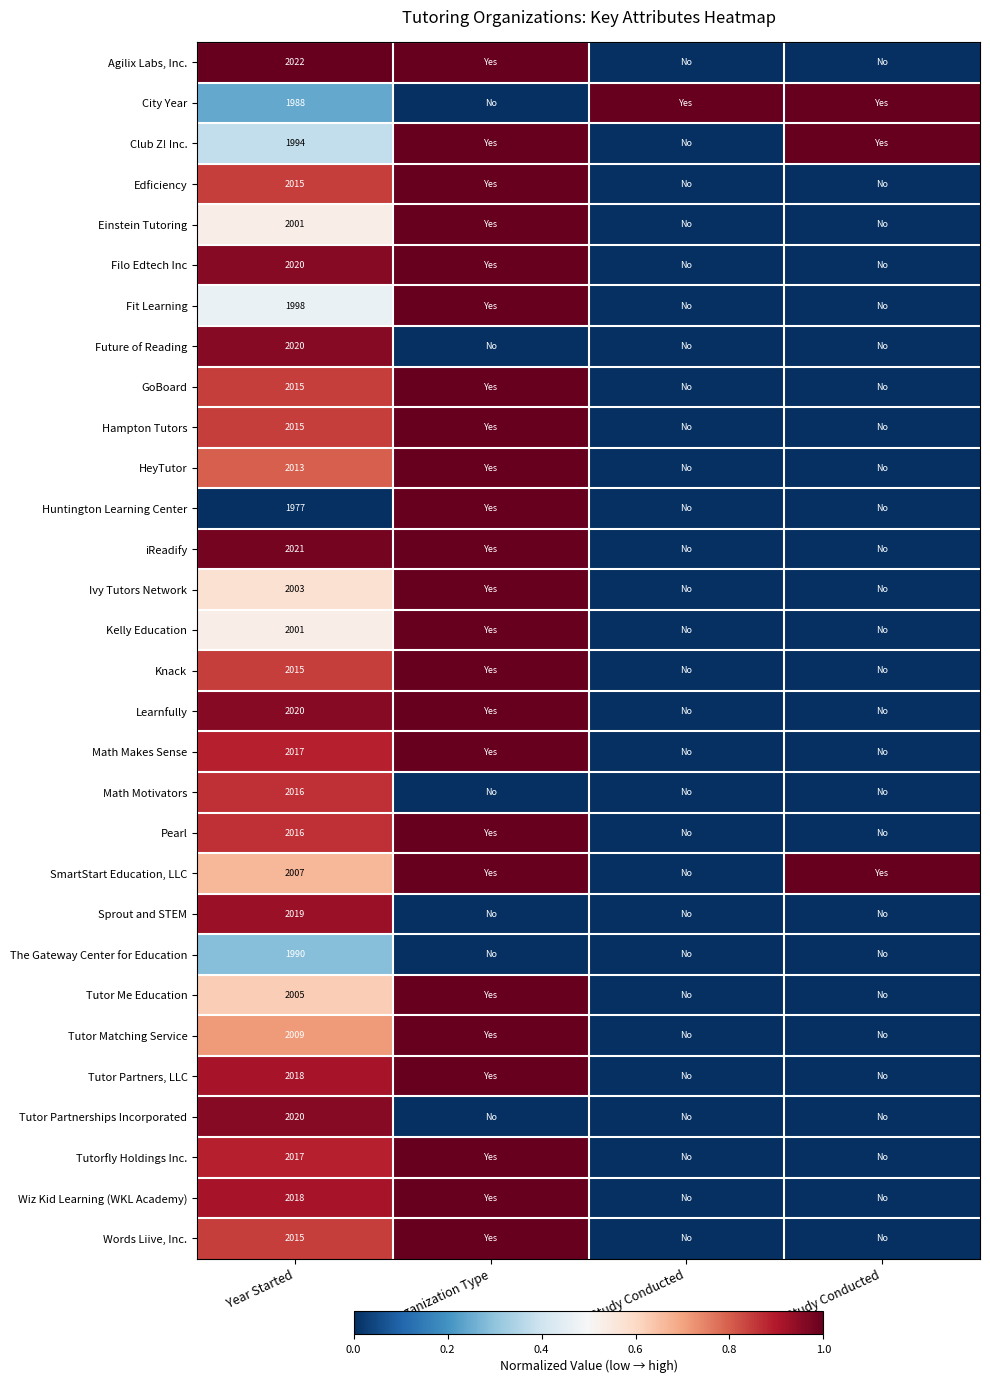

Is it true that SmartStart Education, LLC equals 3386 at Year Started?

False